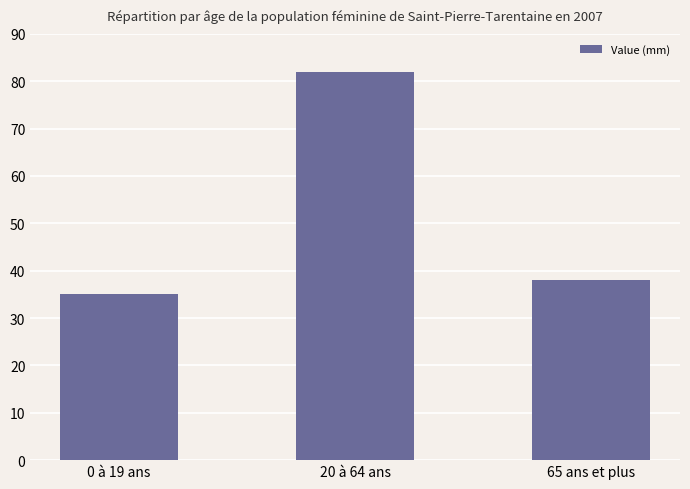

How many data points does each series have?

3